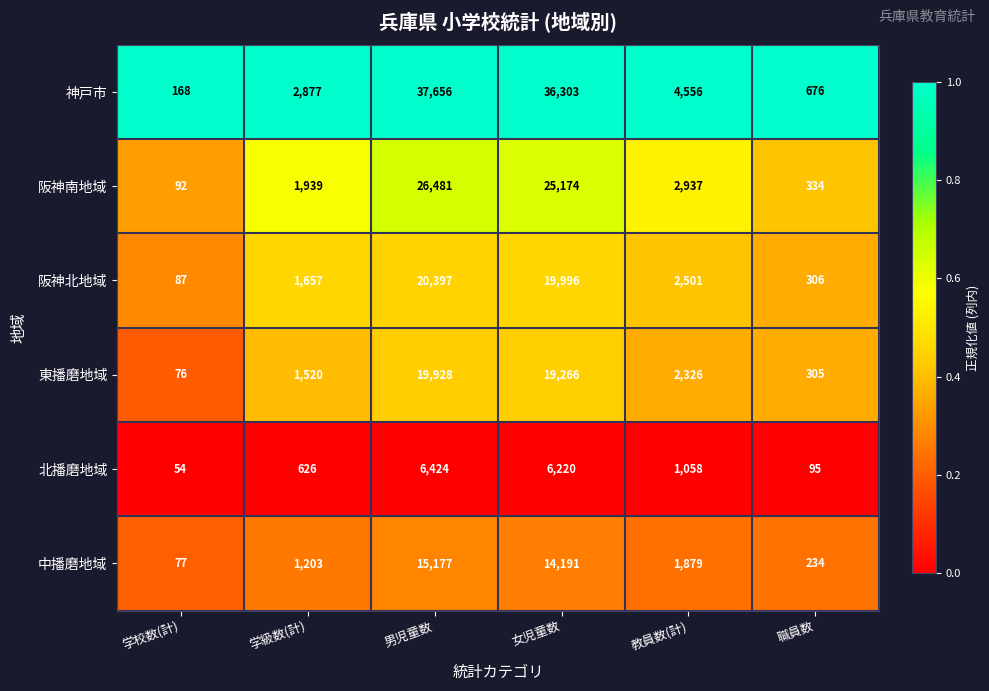

Is it true that 東播磨地域 equals 19266 at 女児童数?

True